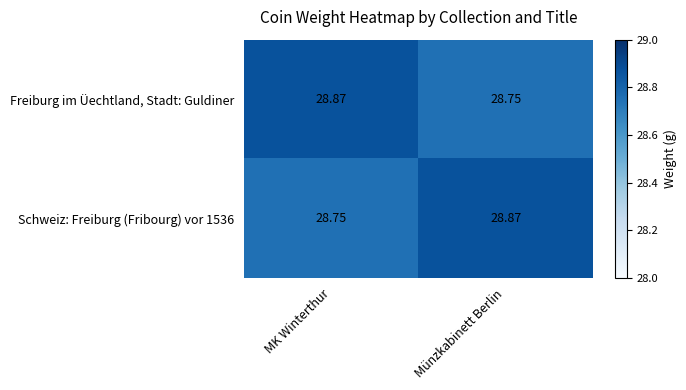

Rank the categories by Freiburg im Üechtland, Stadt: Guldiner value from lowest to highest.

Münzkabinett Berlin, MK Winterthur